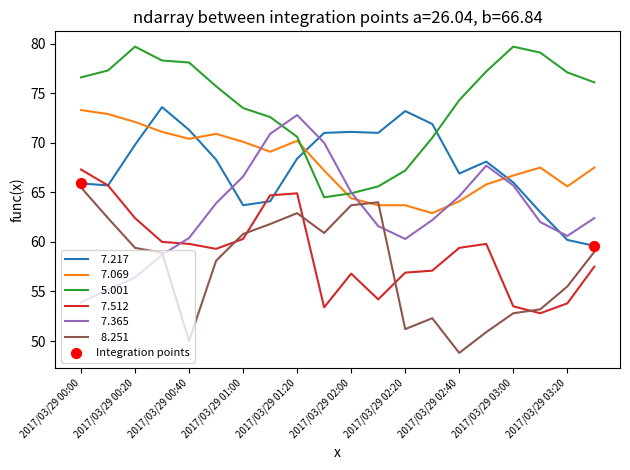

What is the greatest value displayed?

79.7